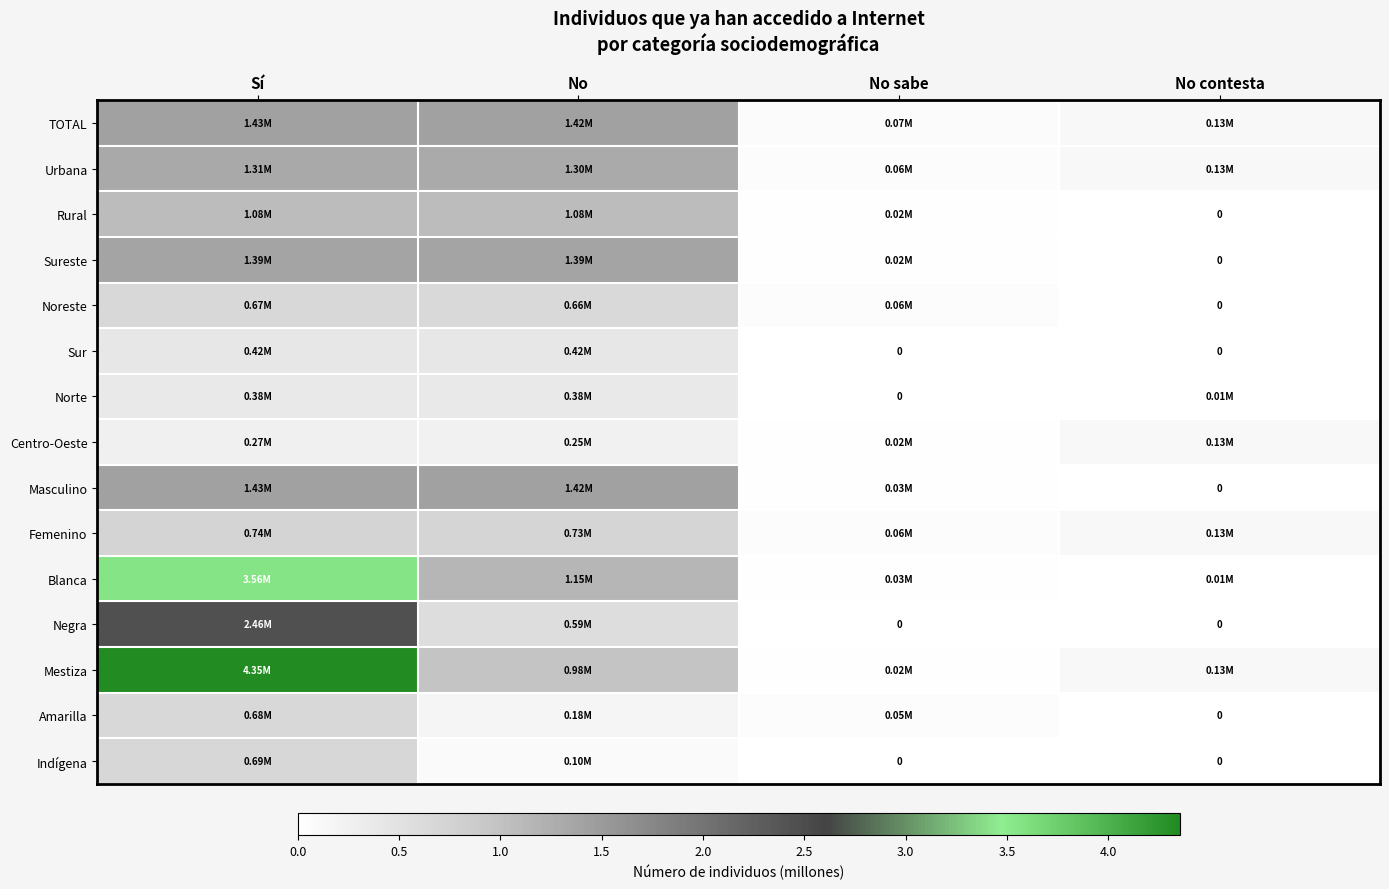

What is the average value of the Noreste series?

0.3